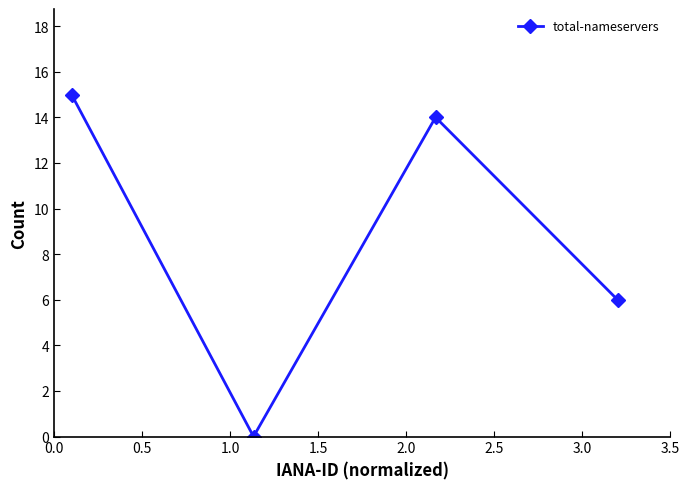

How many points are higher than both their immediate neighbors (excluding endpoints)?

1